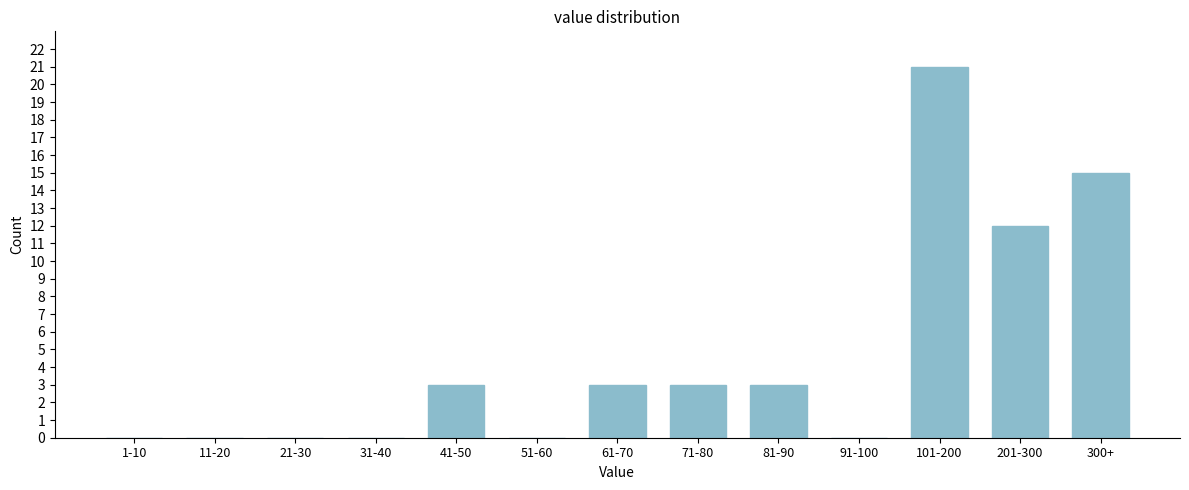

Reading right to left, transcribe all the data shown in this chart.

300+=15	201-300=12	101-200=21	91-100=0	81-90=3	71-80=3	61-70=3	51-60=0	41-50=3	31-40=0	21-30=0	11-20=0	1-10=0